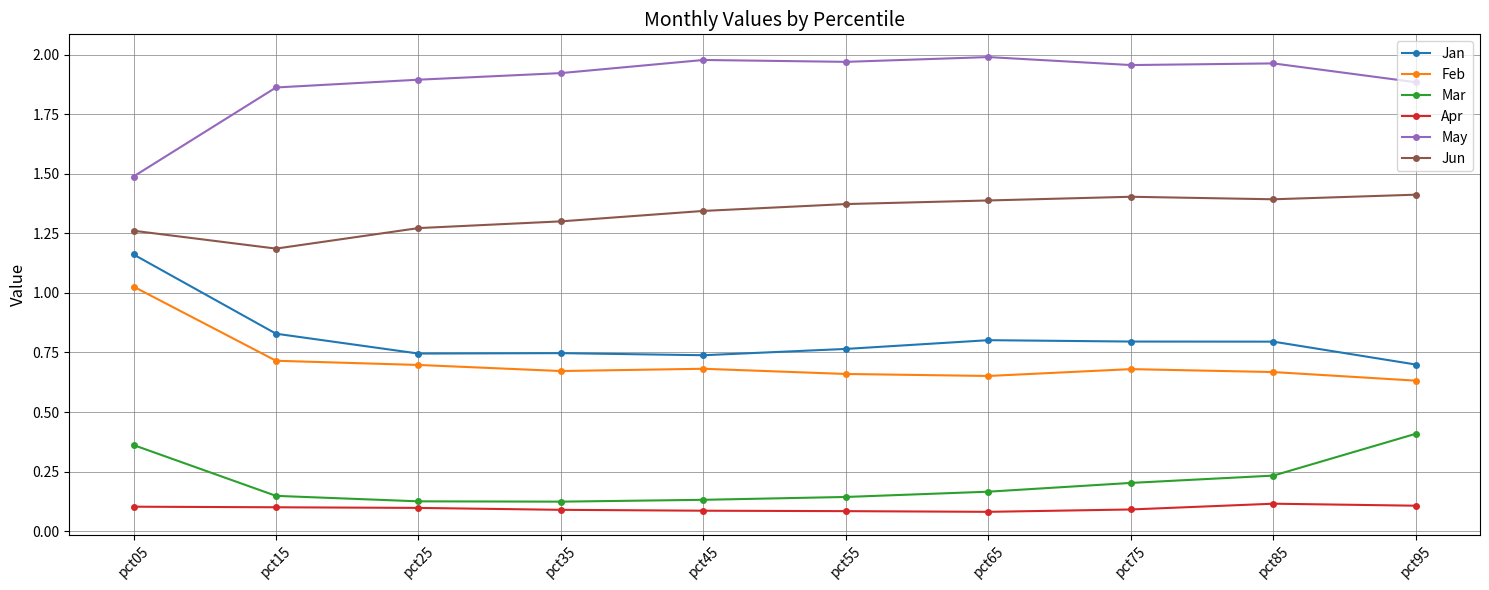

True or false: Jan and Feb cross at least once.

False